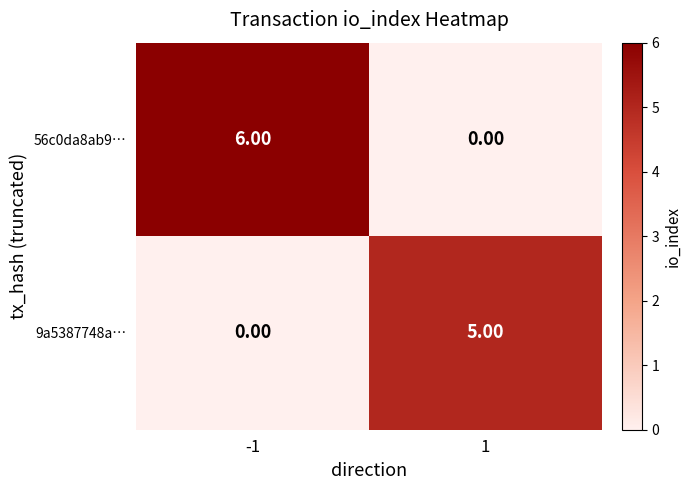

Which series has the widest spread of values?

56c0da8ab9…